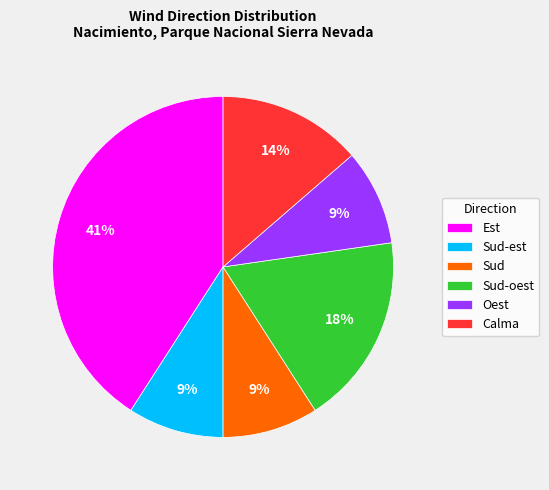

How many segments does this pie chart have?

6